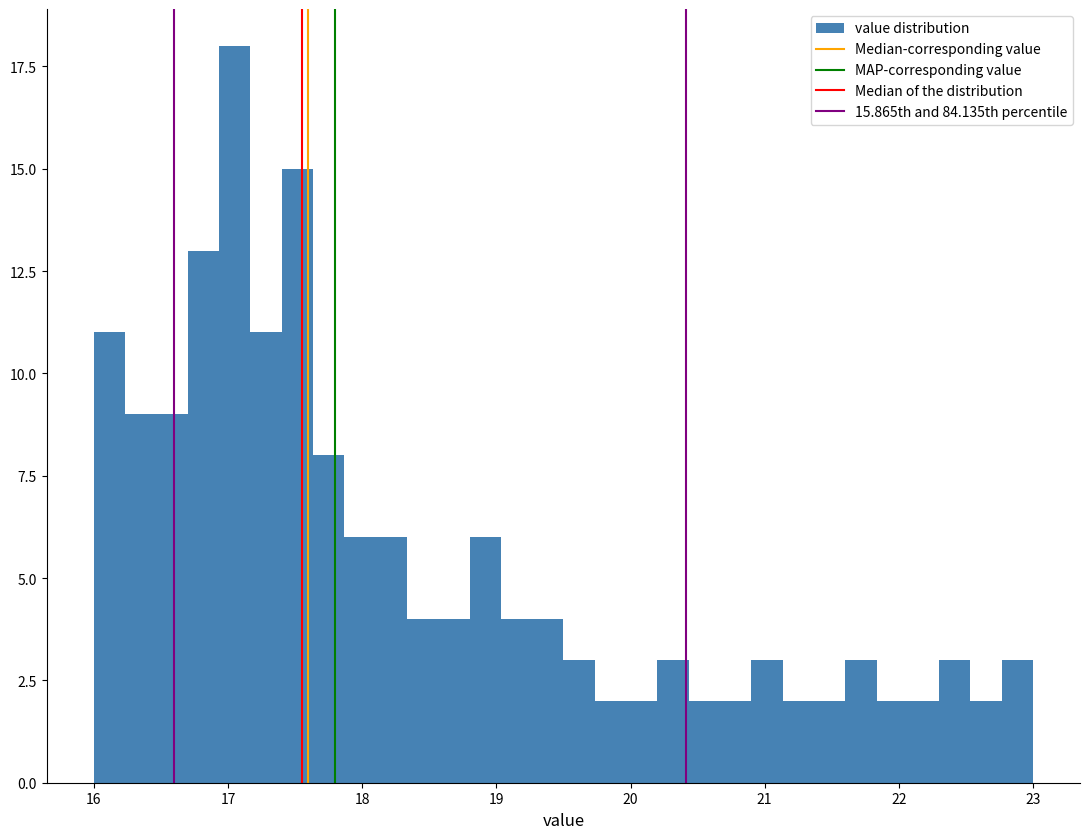

Read against the x-axis, roughly where is the centre of the tallest bar?

17.1